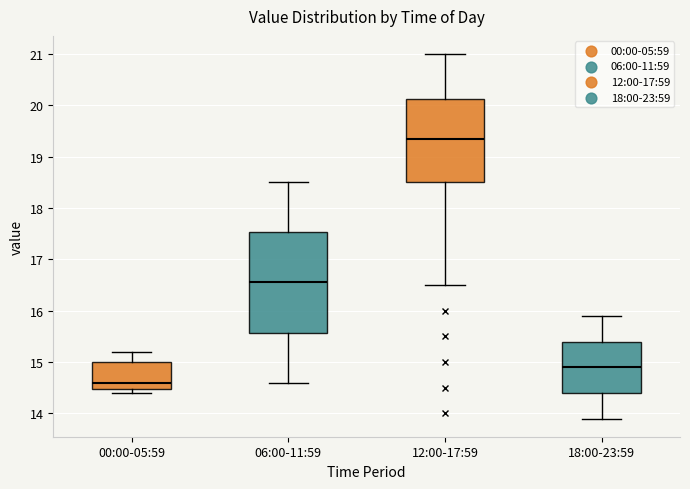

Reading left to right, read every box against the y-axis: the position of its median line, the range the box covers, and the ends of its whiskers. The values are not printed on the chart, so give them approximately, as read against the axis.

00:00-05:59: median 14.6, box 14.5 to 15.0, whiskers 14.4 to 15.2
06:00-11:59: median 16.6, box 15.6 to 17.5, whiskers 14.6 to 18.5
12:00-17:59: median 19.4, box 18.5 to 20.1, whiskers 16.5 to 21.0
18:00-23:59: median 14.9, box 14.4 to 15.4, whiskers 13.9 to 15.9